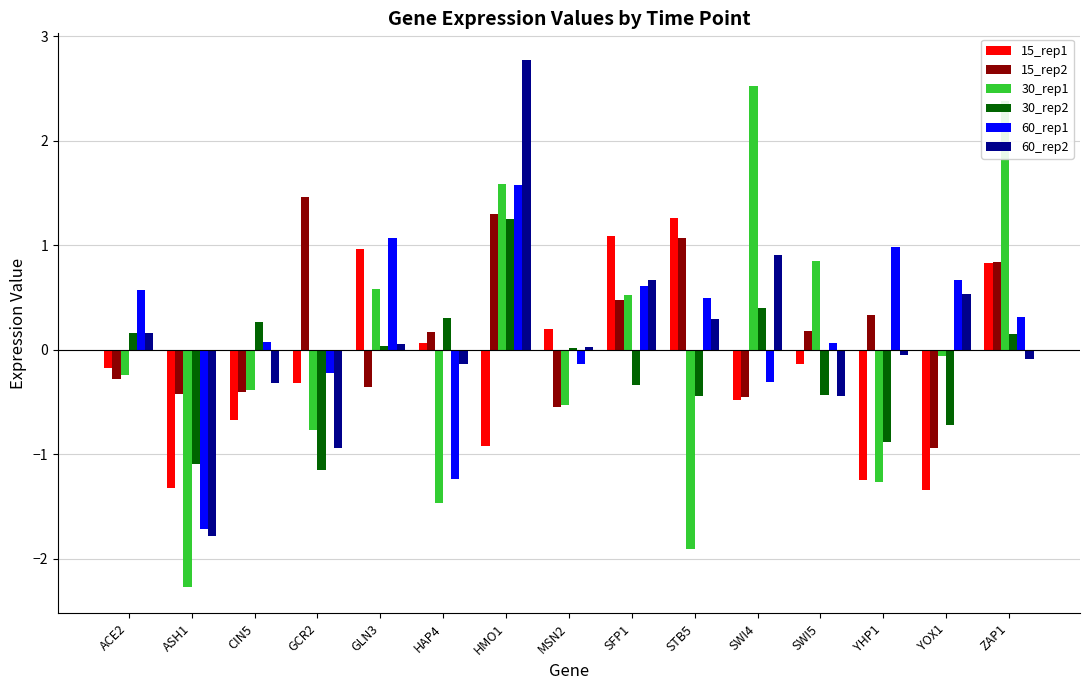

What is the greatest value displayed?

2.8